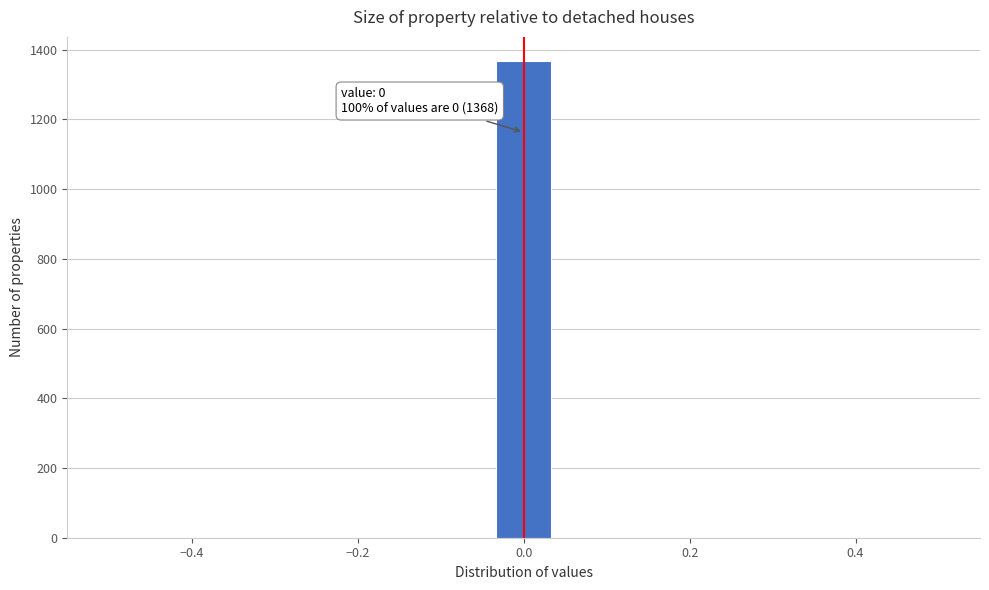

Read against the x-axis, roughly where is the centre of the tallest bar?

0.00